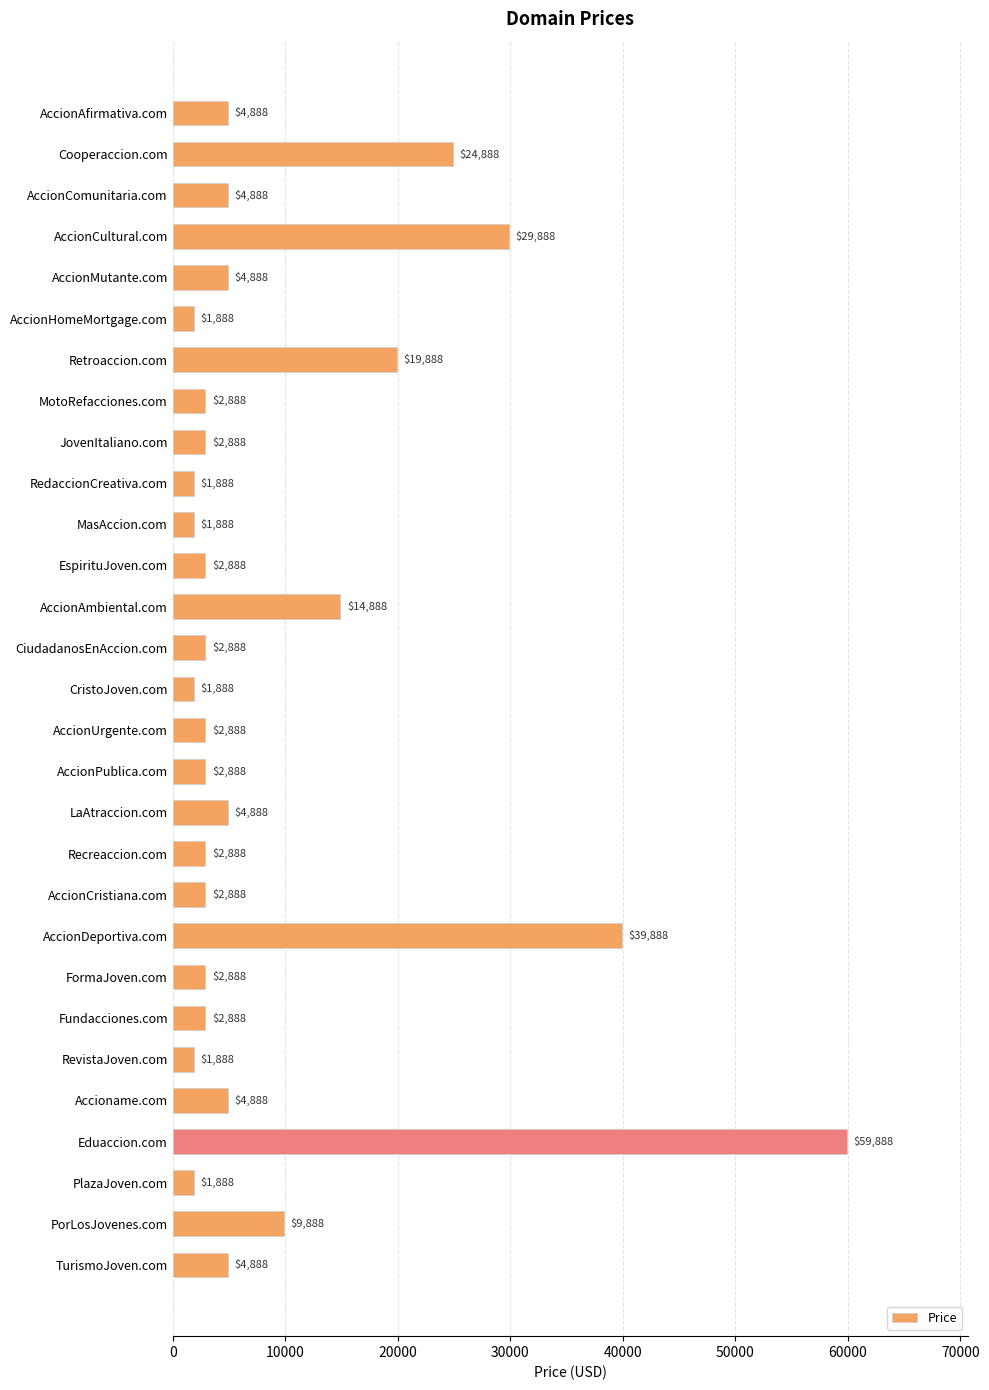

What is the sum of all values?

268752